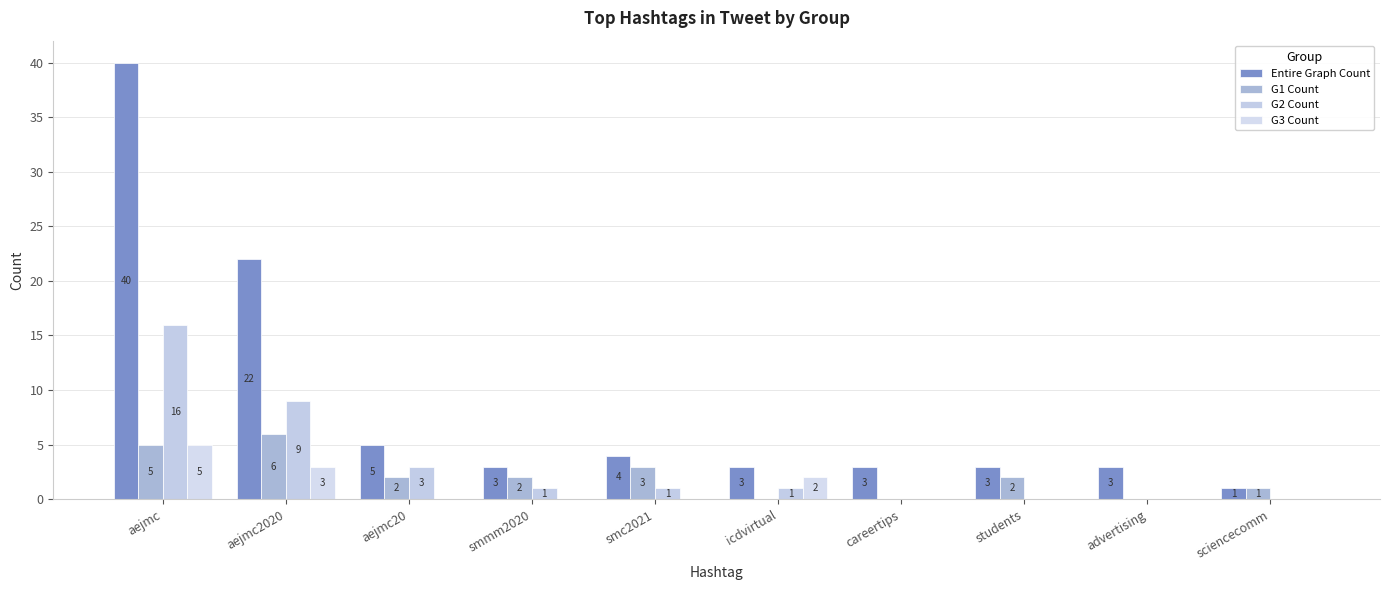

Does the chart contain stacked bars?

No